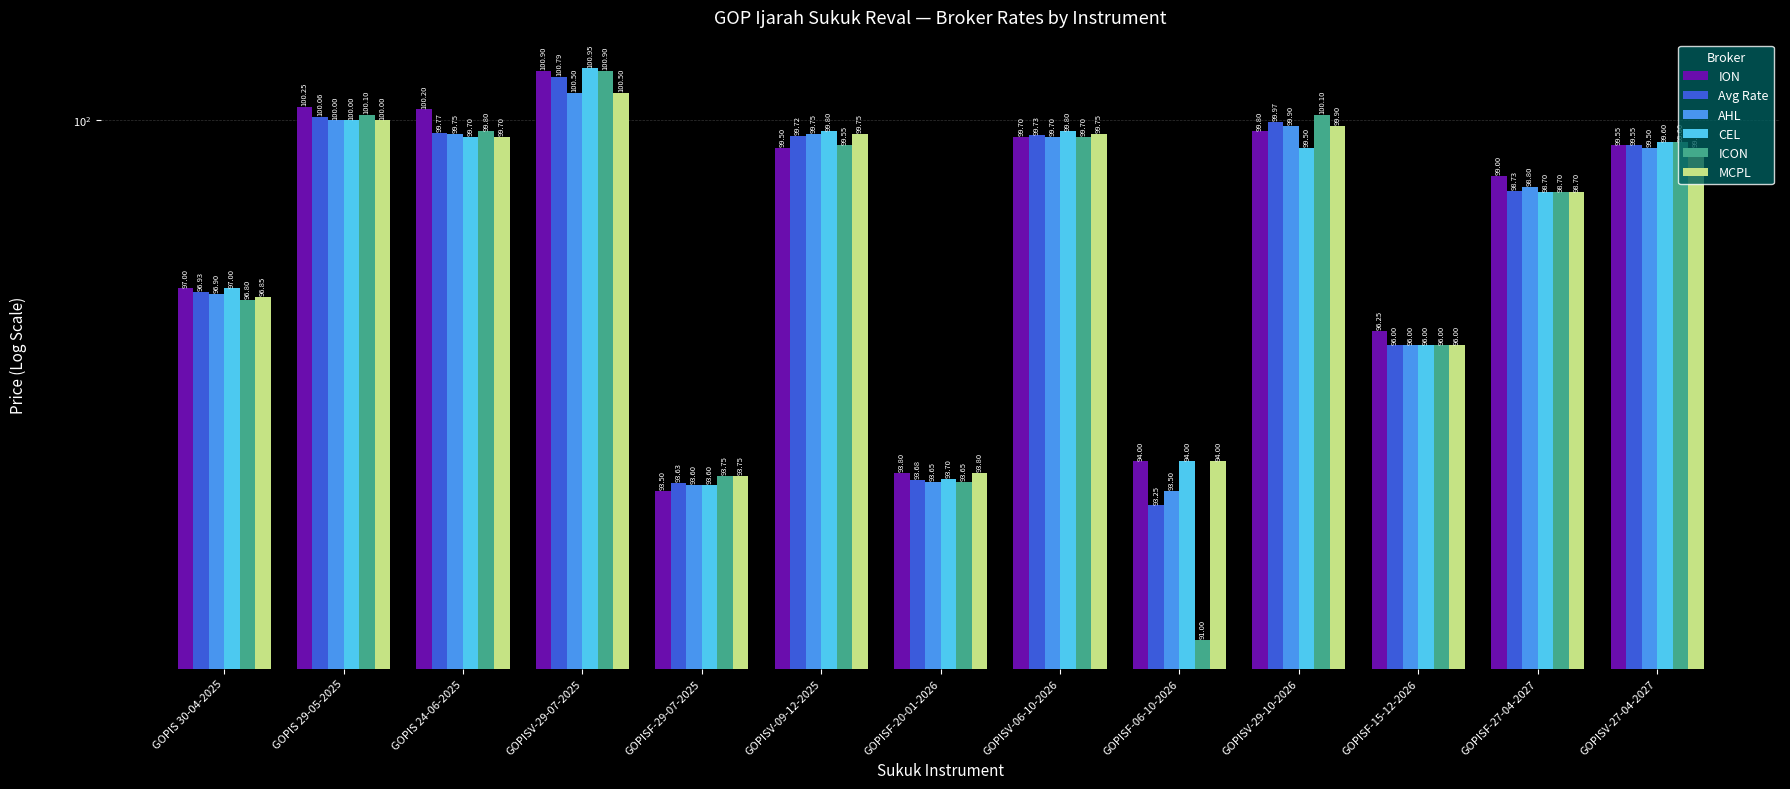

What is the sum of the AHL values at GOPISF-27-04-2027 and GOPISF-15-12-2026?

194.8